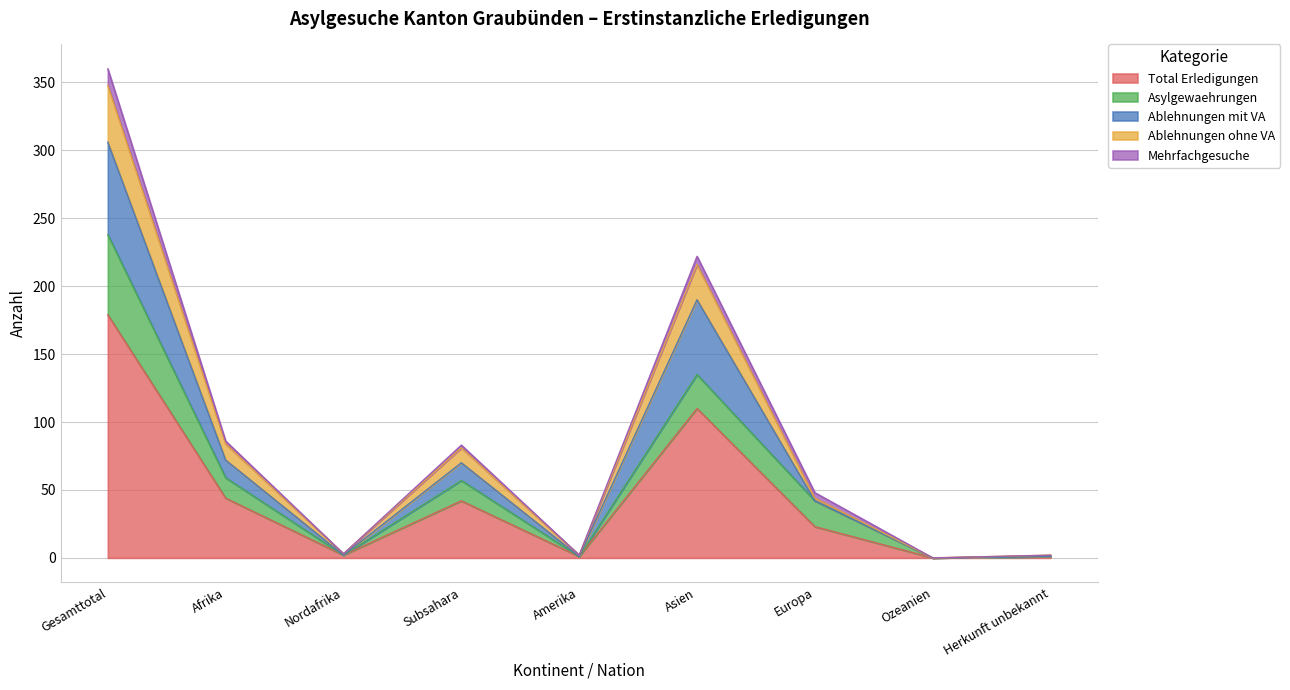

What is the maximum value for Total Erledigungen?

179